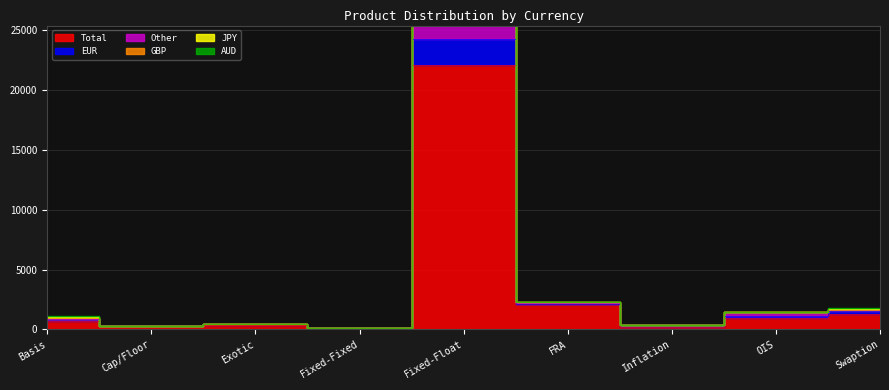

At how many categories does at least one series exceed 14344?

1